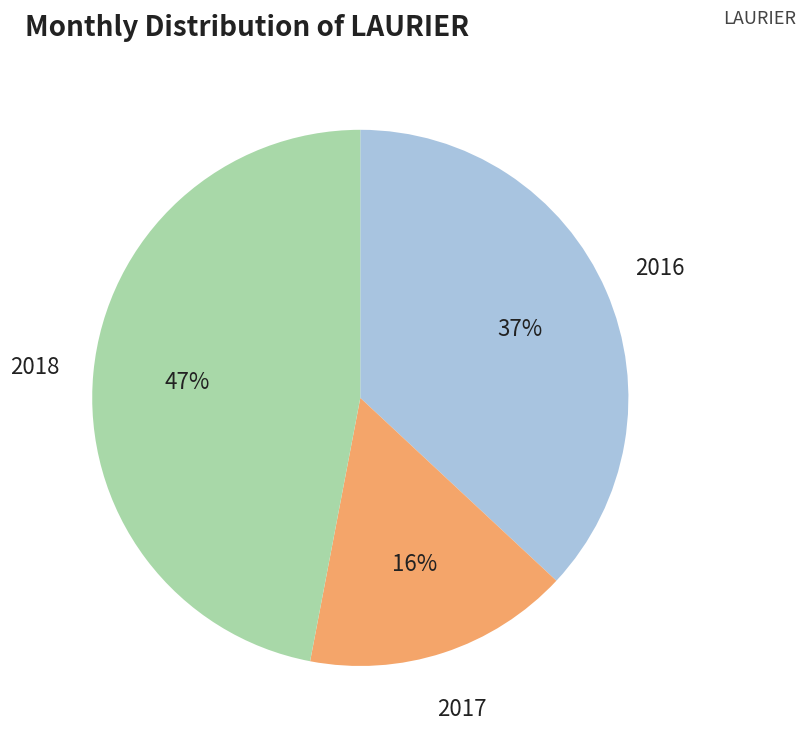

To the nearest percent, what is the difference between the largest and smallest slice percentages?

31%